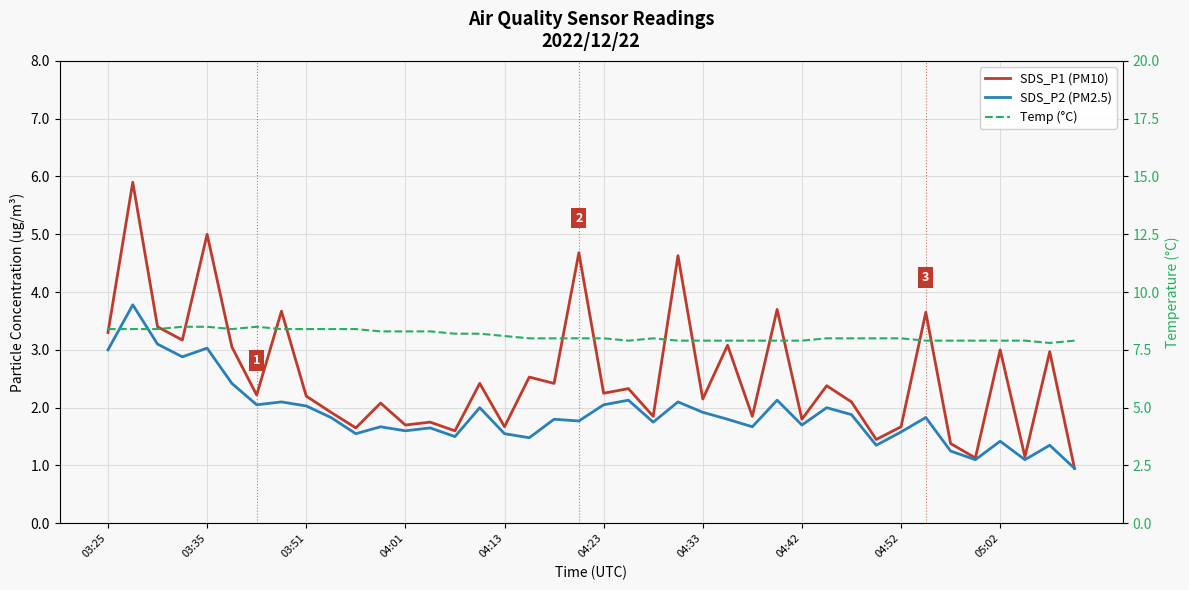

What is the spread (max minus min) of values at 22?

6.2